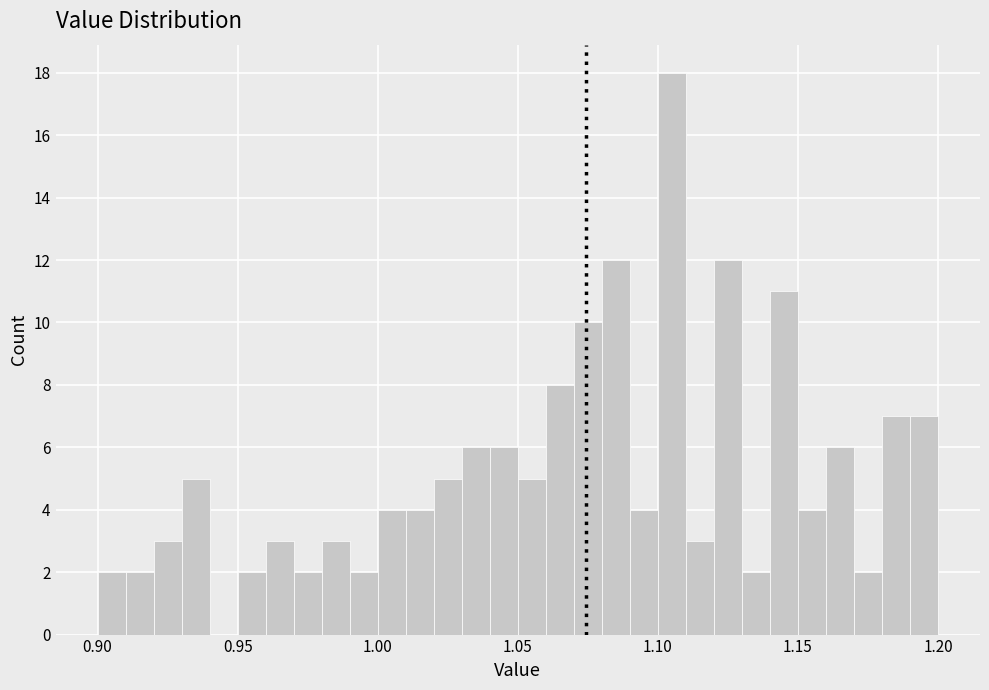

Read against the x-axis, roughly where is the centre of the tallest bar?

1.105